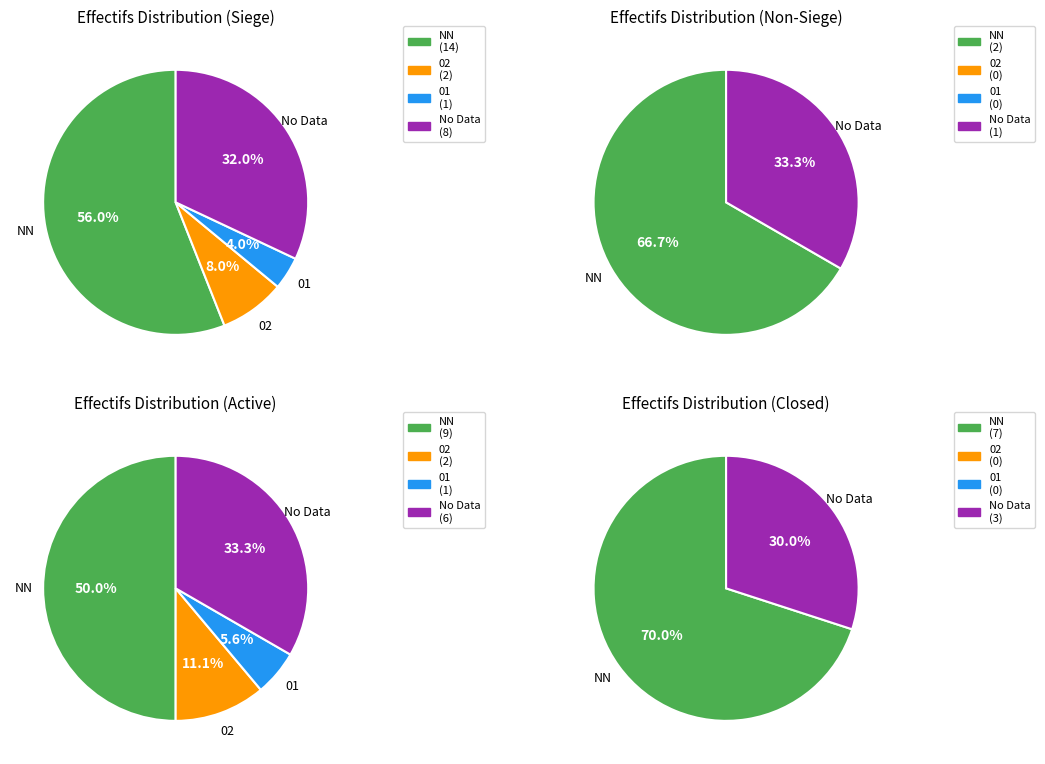

True or false:  accounts for 43% of the total.

False